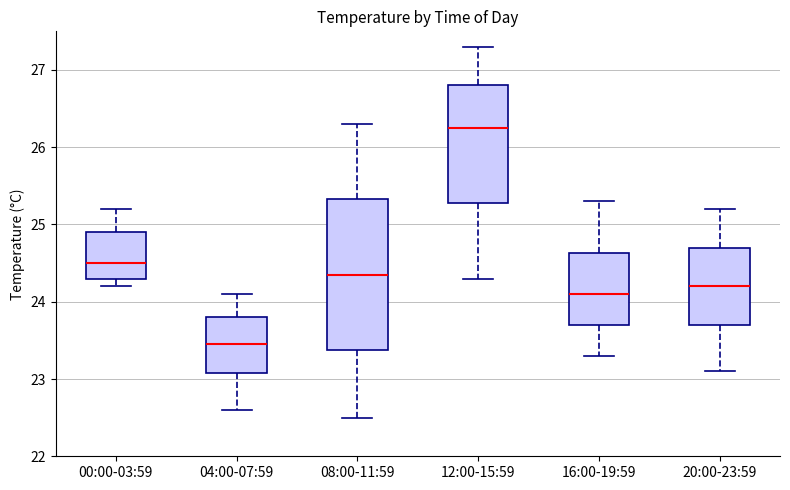

Reading left to right, read every box against the y-axis: the position of its median line, the range the box covers, and the ends of its whiskers. The values are not printed on the chart, so give them approximately, as read against the axis.

00:00-03:59: median 24.5, box 24.3 to 24.9, whiskers 24.2 to 25.2
04:00-07:59: median 23.5, box 23.1 to 23.8, whiskers 22.6 to 24.1
08:00-11:59: median 24.4, box 23.4 to 25.3, whiskers 22.5 to 26.3
12:00-15:59: median 26.3, box 25.3 to 26.8, whiskers 24.3 to 27.3
16:00-19:59: median 24.1, box 23.7 to 24.6, whiskers 23.3 to 25.3
20:00-23:59: median 24.2, box 23.7 to 24.7, whiskers 23.1 to 25.2